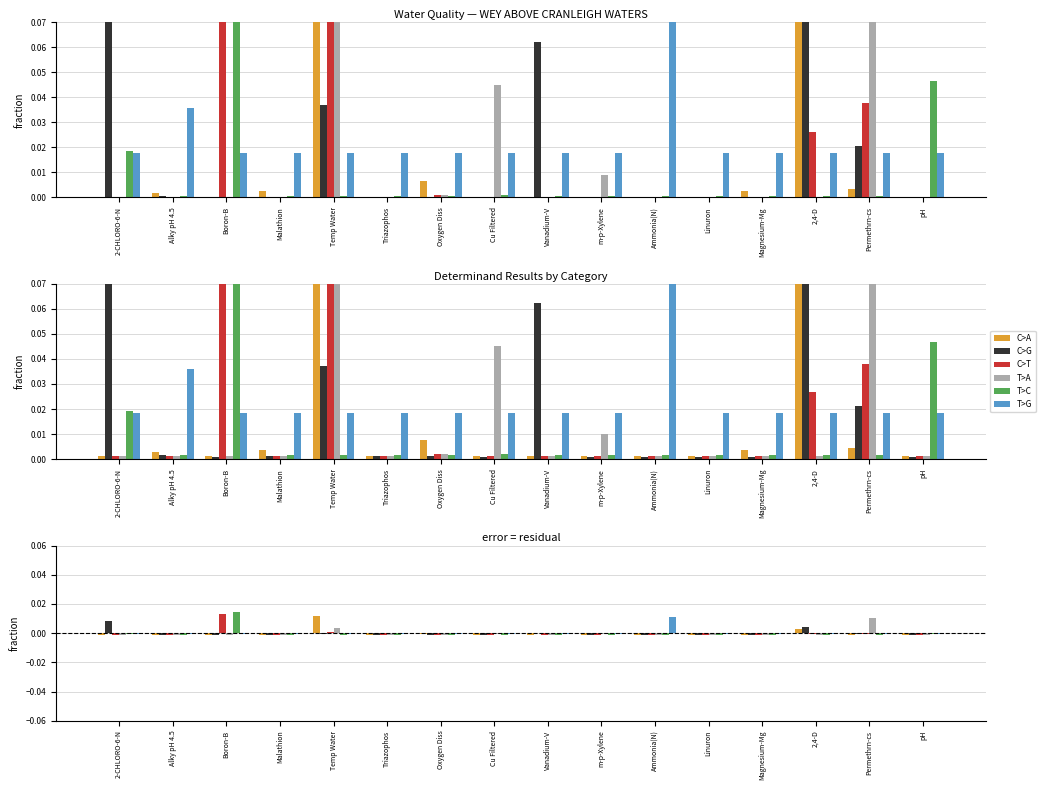

List the series in order of their peak value, highest first.

T>C, C>T, C>A, T>G, T>A, C>G